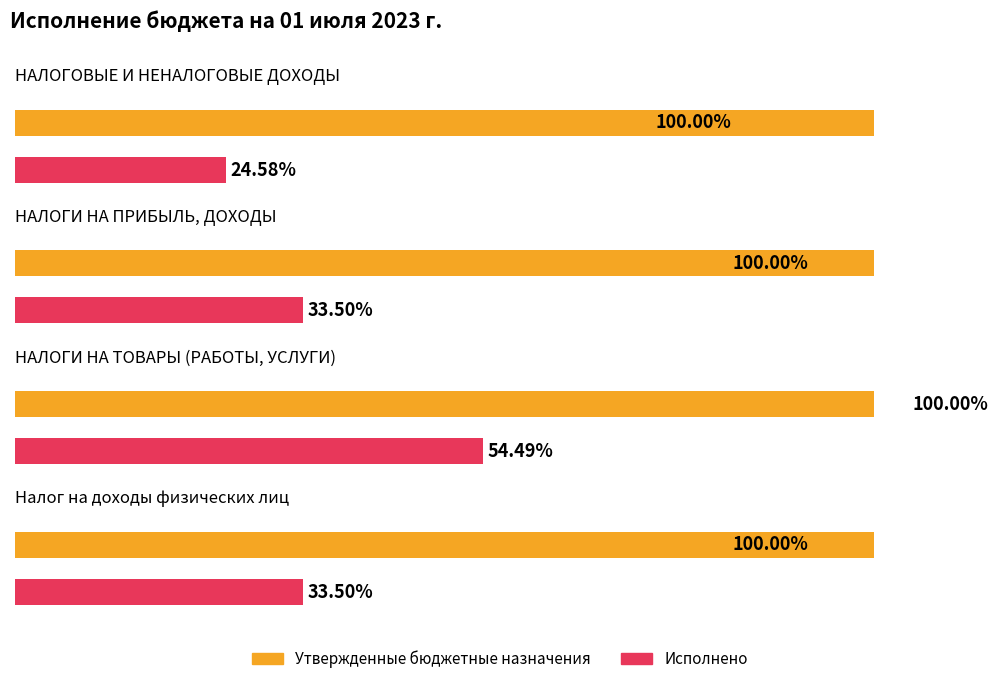

How many bars are there in total?

8